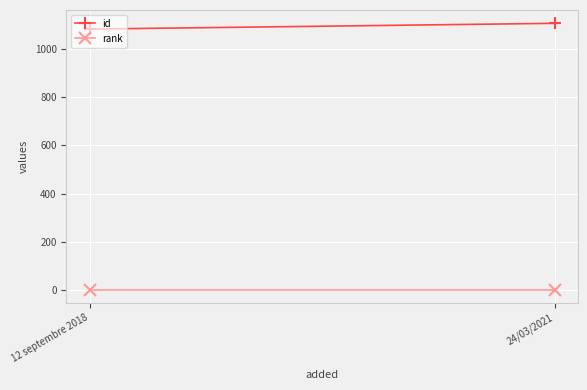

Count the number of categories in the chart.

2